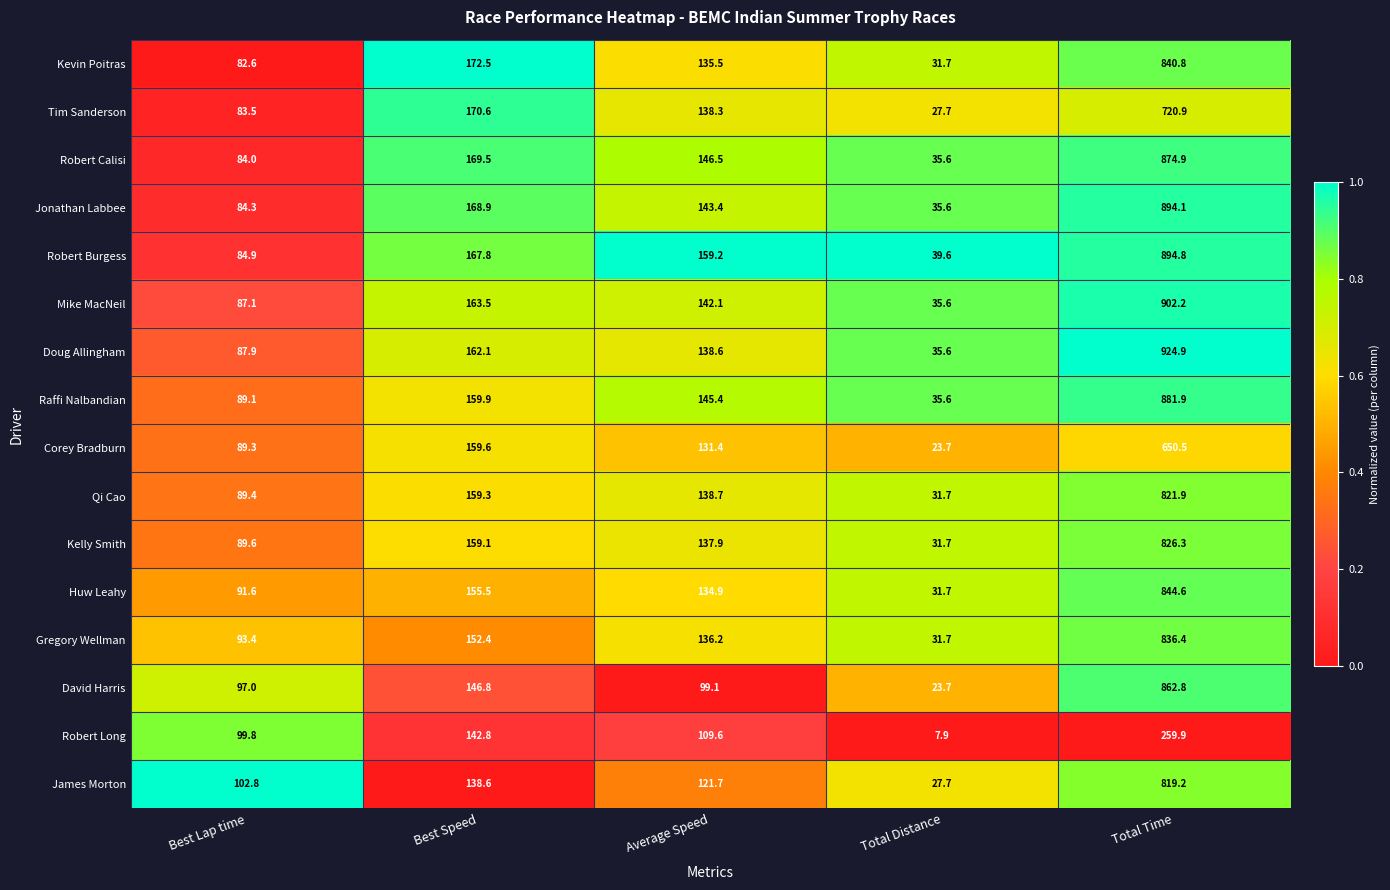

What is the spread (max minus min) of values at Best Speed?

33.9